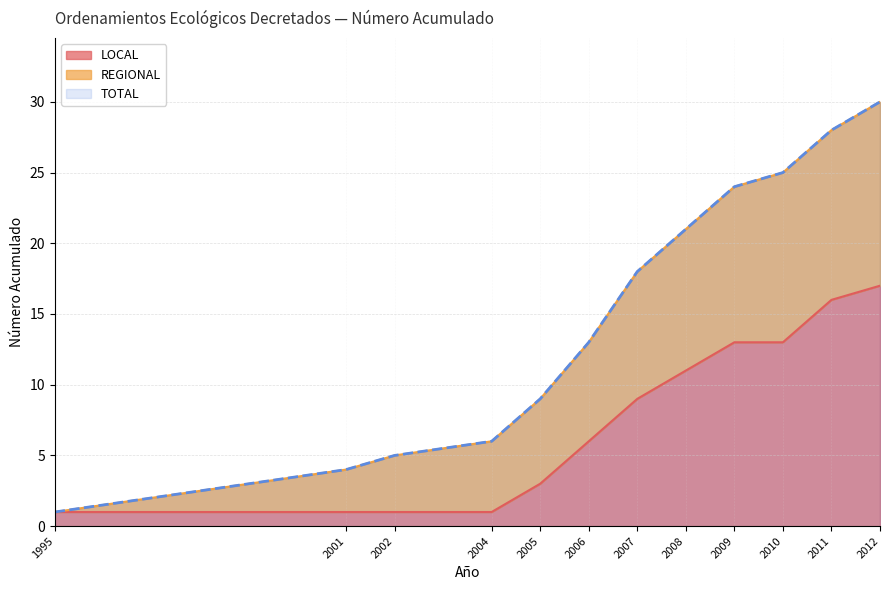

Count the number of categories in the chart.

12